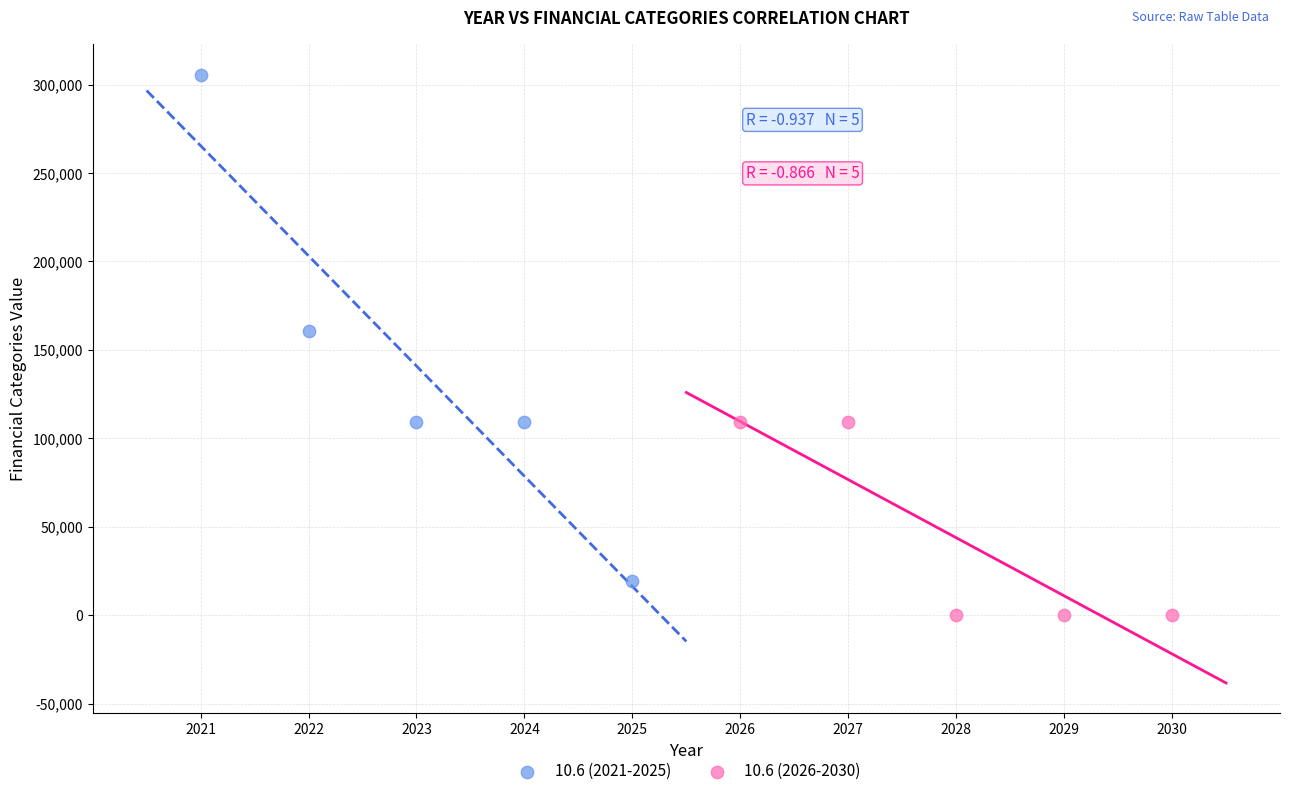

Which series contains the highest Y value?

10.6 (2021-2025)